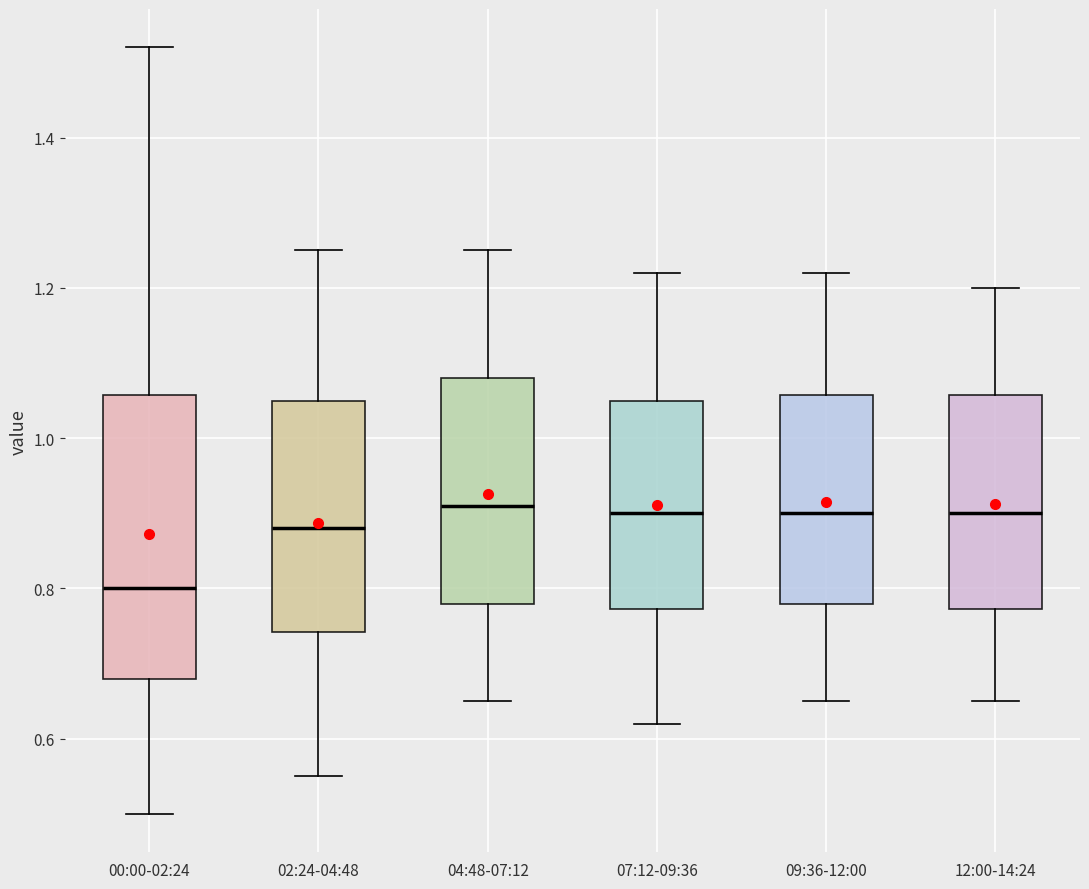

Where is the upper edge of the box for 07:12-09:36 on the y-axis? The values are not printed on the chart, so give them approximately, as read against the axis.

1.06